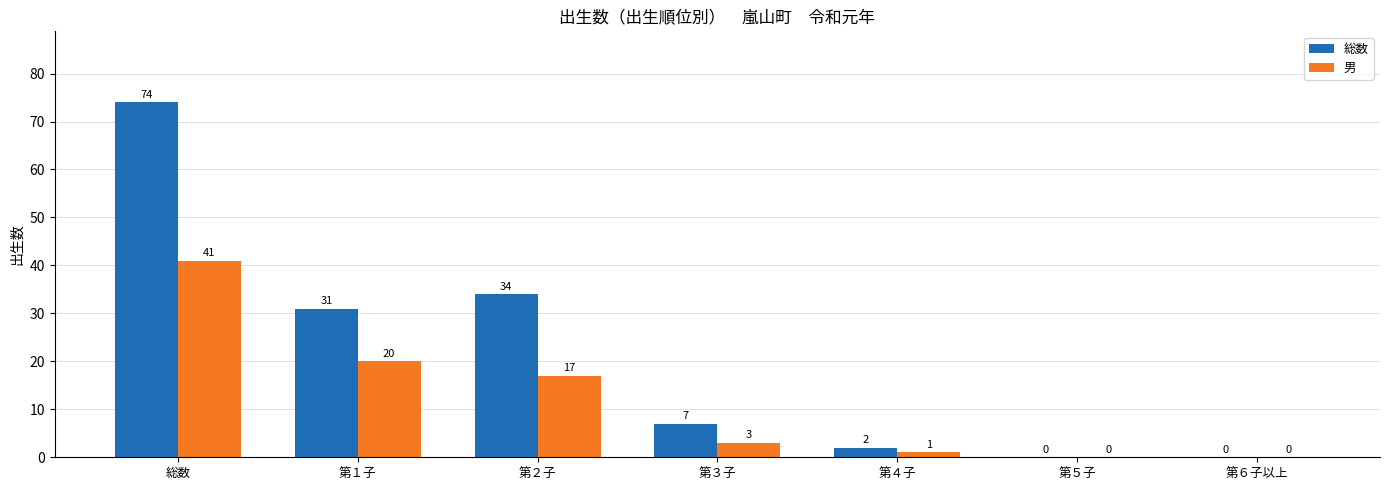

What is the sum of the 総数 values at 第３子 and 第１子?

38